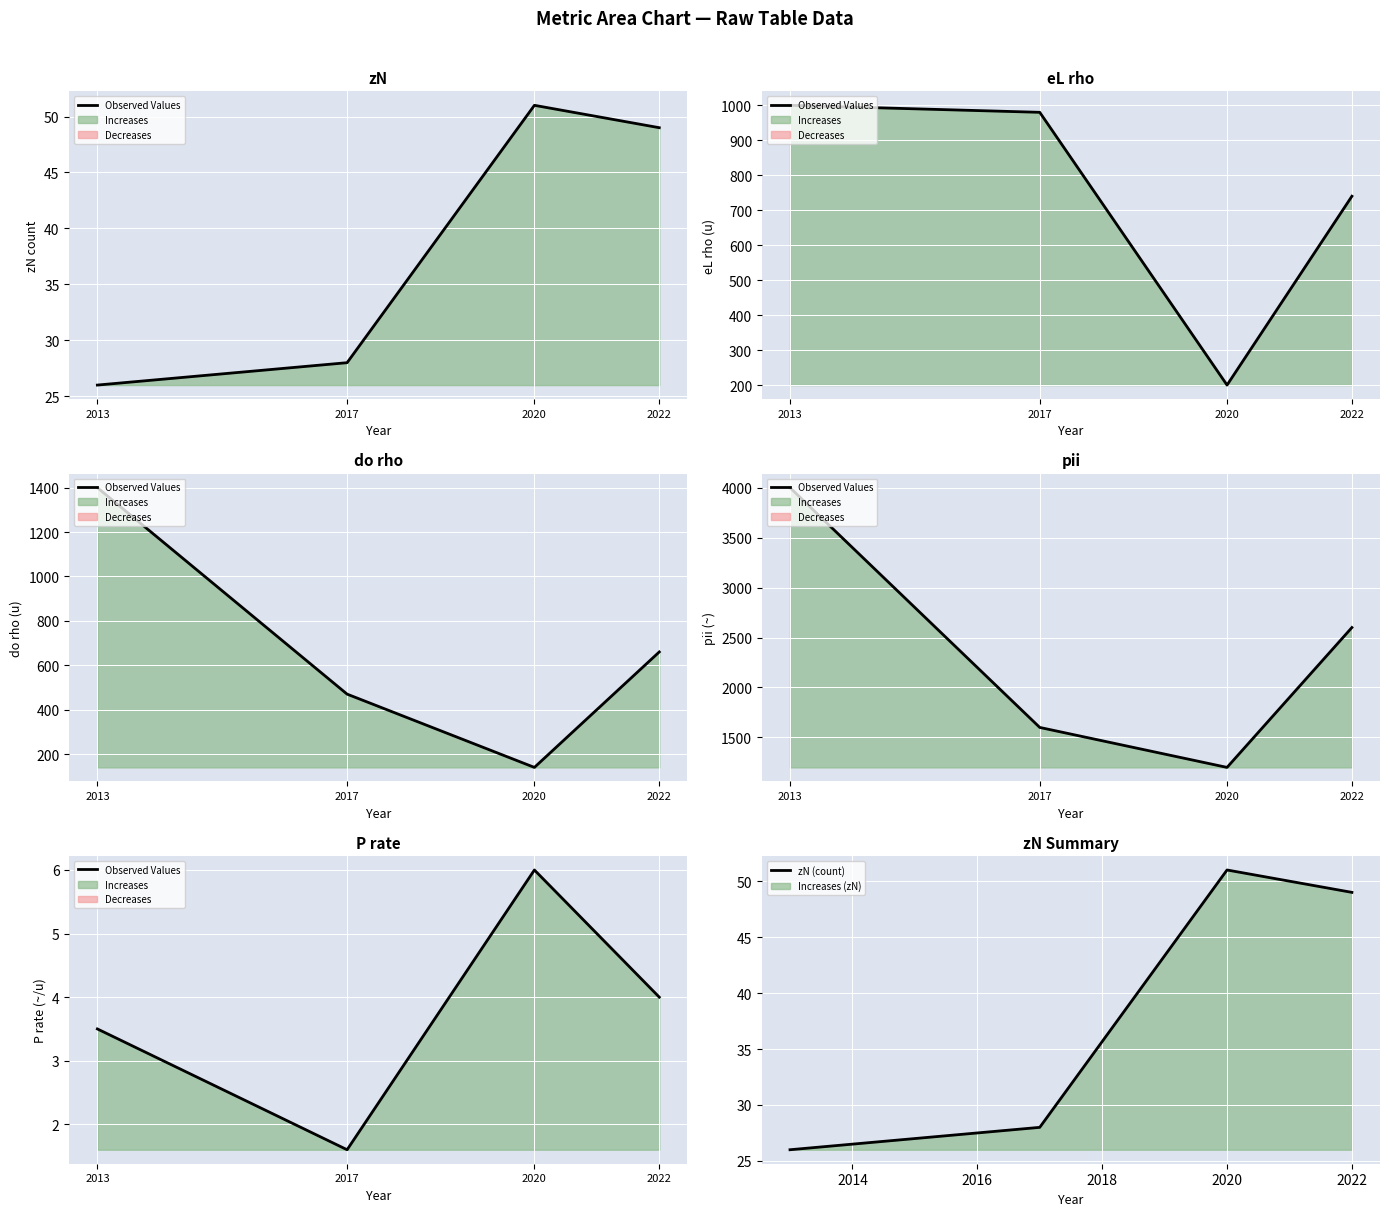

How many Observed Values values are between 3 and 6?

3